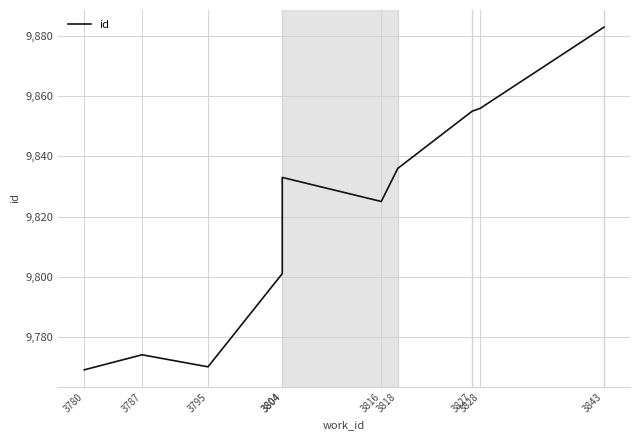

Read the value at 3804, to the nearest 5.

9835